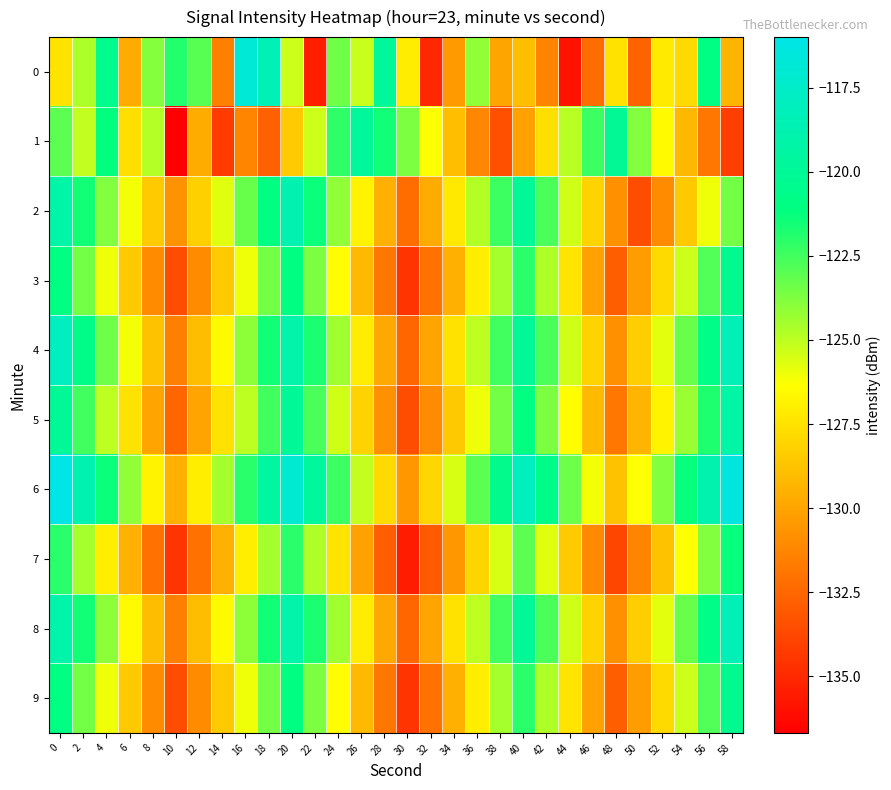

Rank the series by their maximum value, from highest to lowest.

6, 0, 4, 8, 2, 5, 1, 3, 9, 7